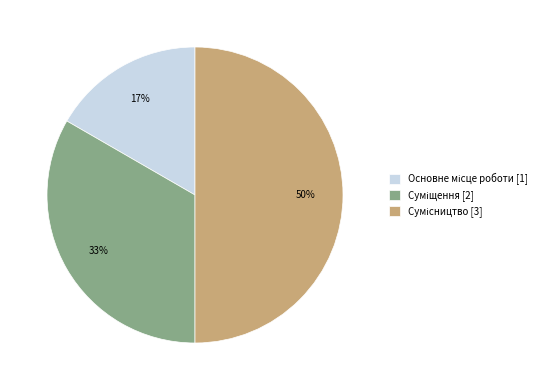

To the nearest percent, what is the average slice percentage?

33%